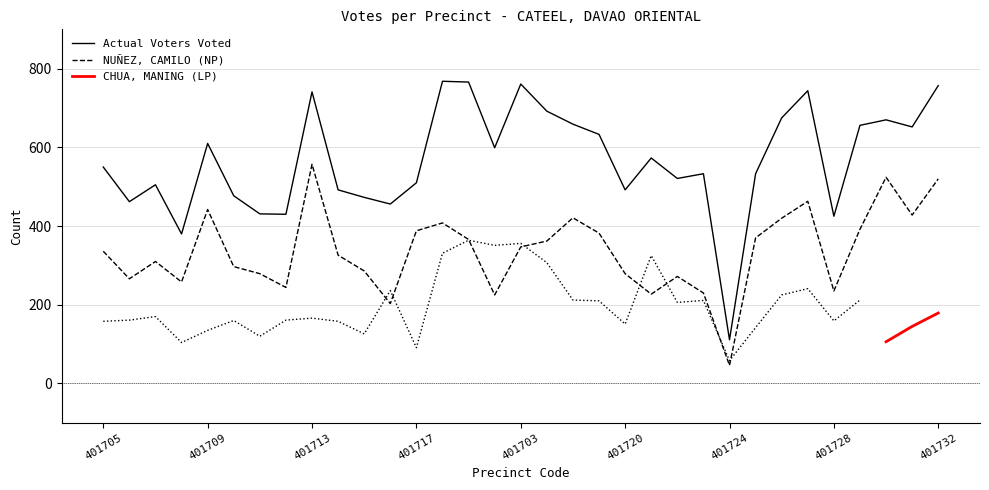

At which category is the sum across all series the highest?

401713